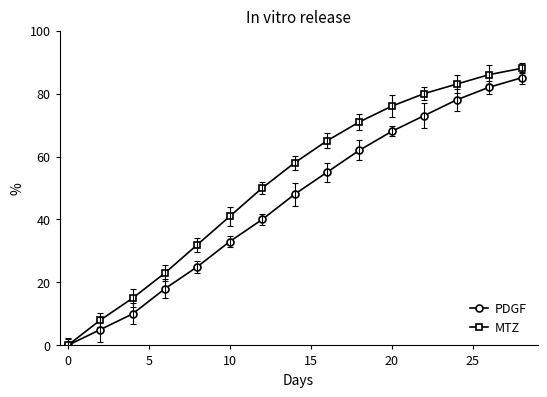

How many data points in MTZ are less than 58?

7